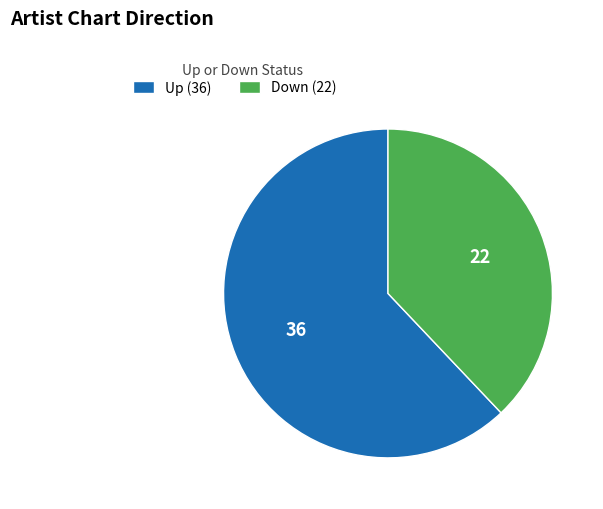

Which category has the biggest portion of the pie?

Up (36)